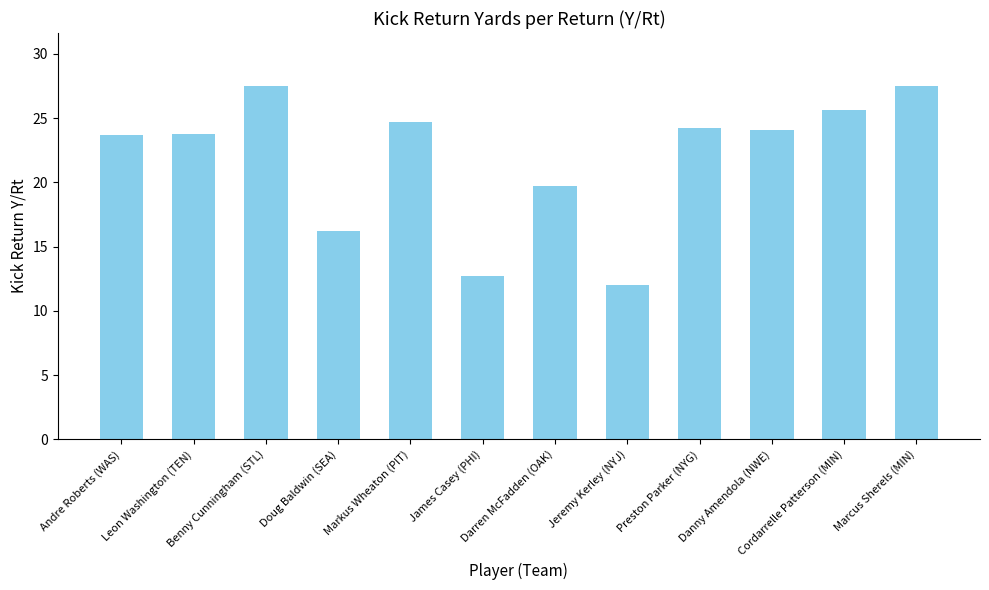

Which has a higher value, James Casey (PHI) or Markus Wheaton (PIT)?

Markus Wheaton (PIT)